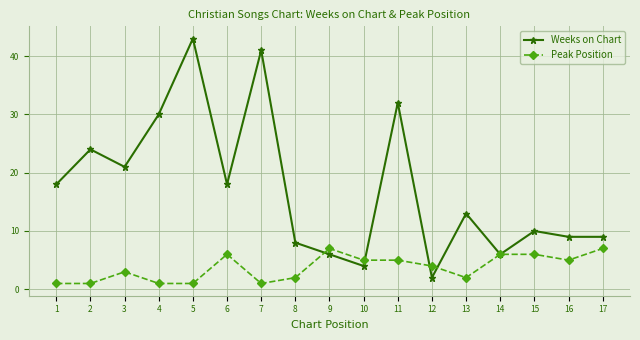

Reading left to right, transcribe all the data shown in this chart.

Weeks on Chart: 18	24	21	30	43	18	41	8	6	4	32	2	13	6	10	9	9
Peak Position: 1	1	3	1	1	6	1	2	7	5	5	4	2	6	6	5	7